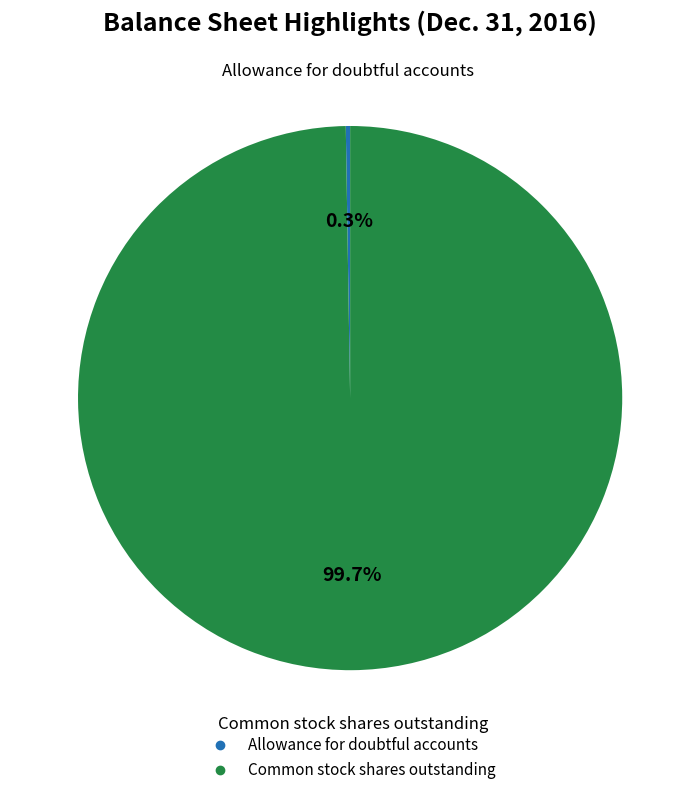

To the nearest percent, what is the average slice percentage?

50%